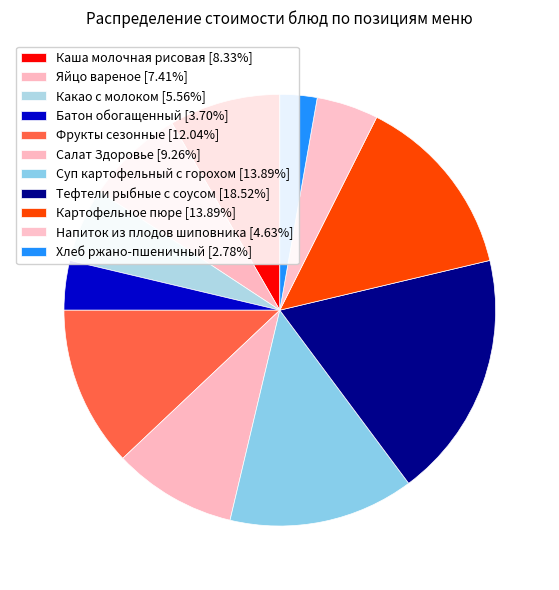

How many segments does this pie chart have?

11